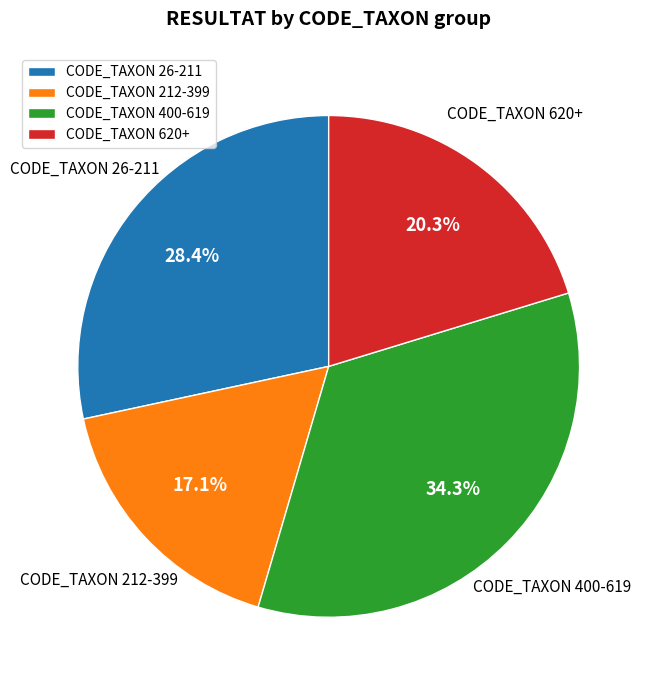

What is the total percentage of CODE_TAXON 620+ and CODE_TAXON 400-619?

54.5%